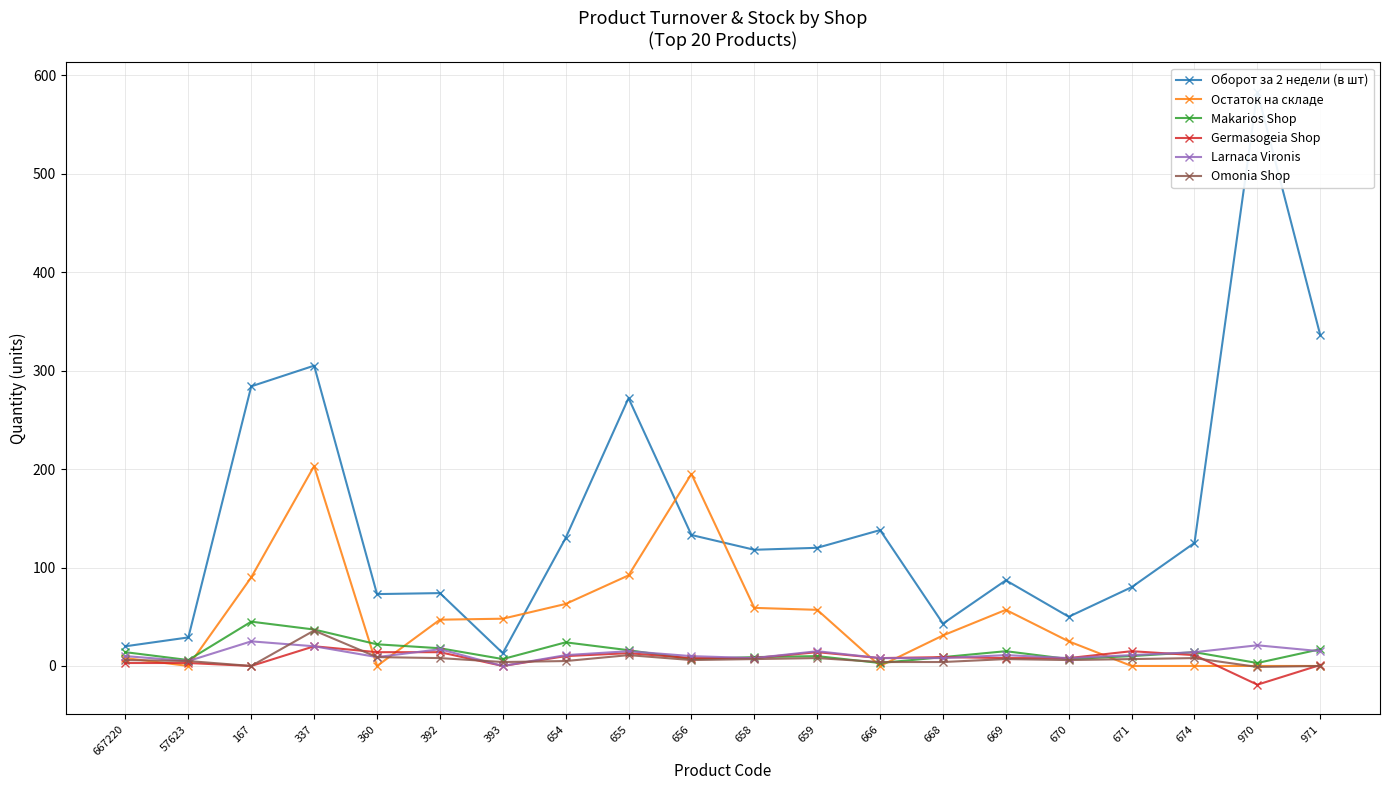

How many times do Larnaca Vironis and Omonia Shop cross each other?

3